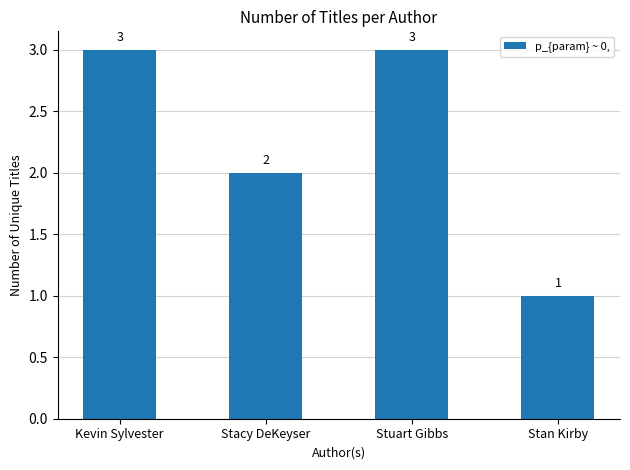

How many bars are there in total?

4